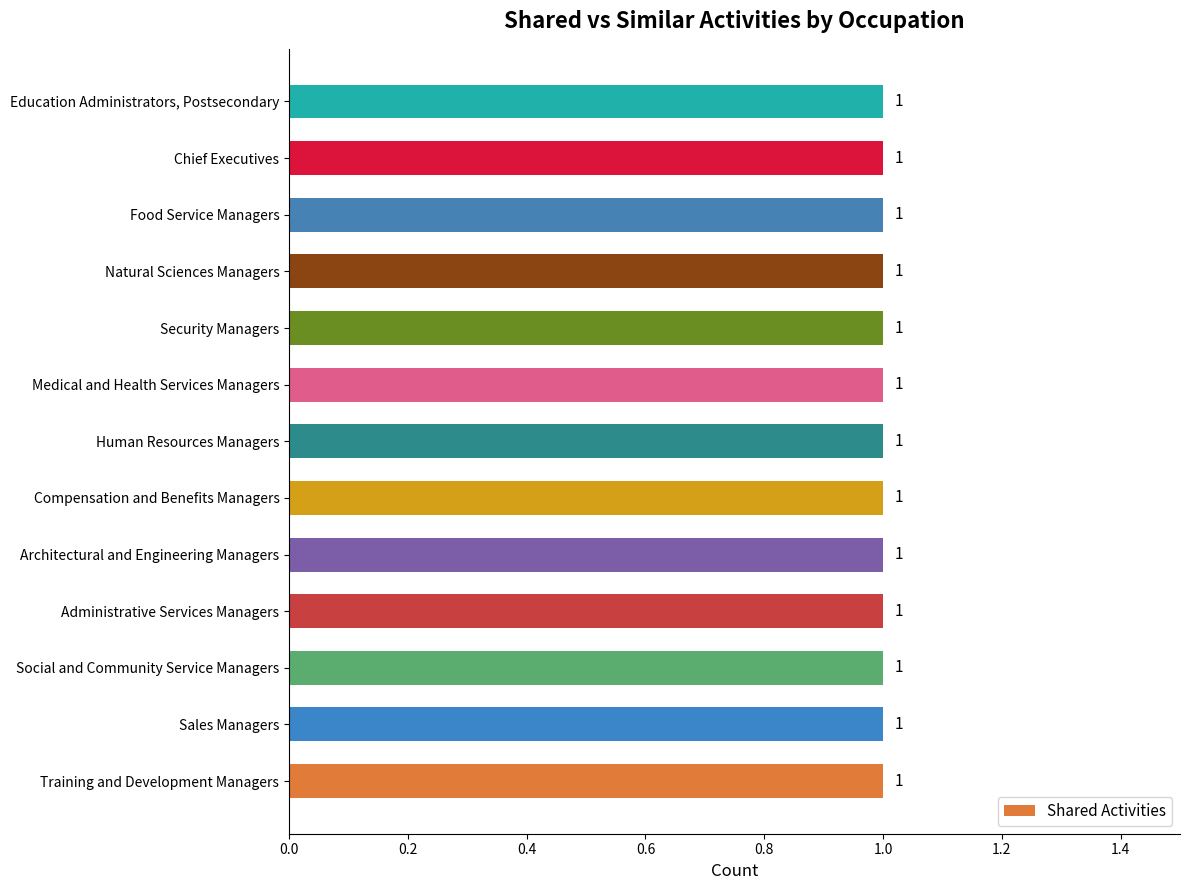

The value of Similar Activities at Natural Sciences Managers is 0. True or false?

True